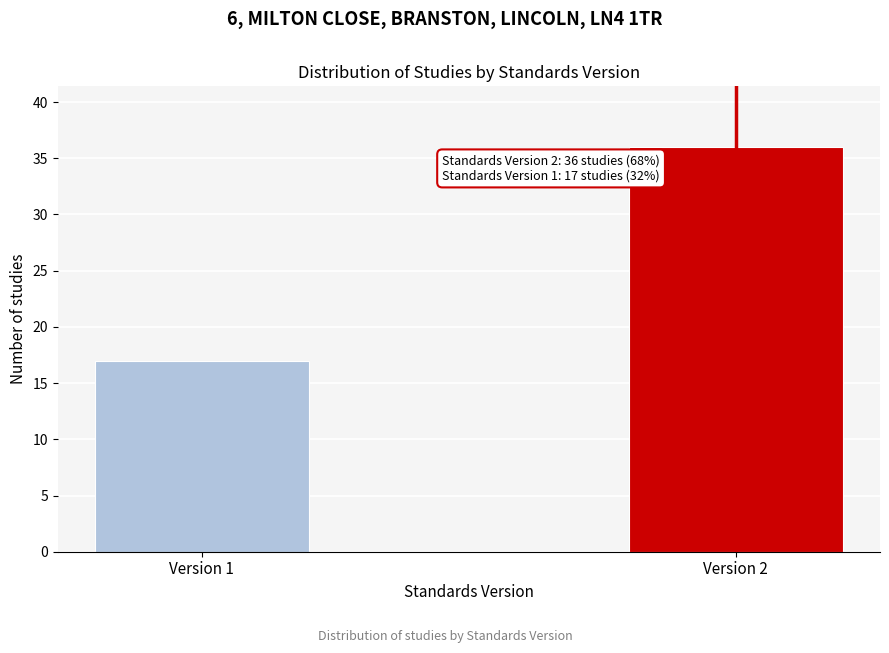

Reading left to right, what are all the values shown in this chart?

Version 1=17	Version 2=36